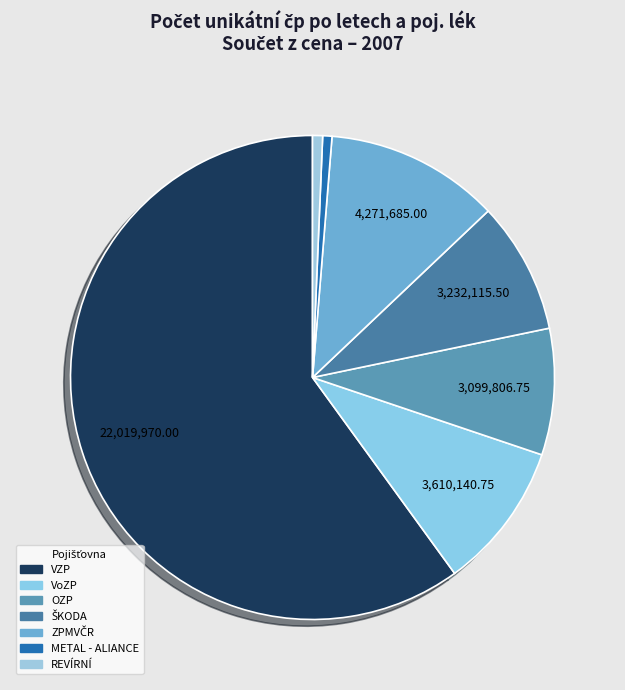

How many slices are in this pie chart?

7